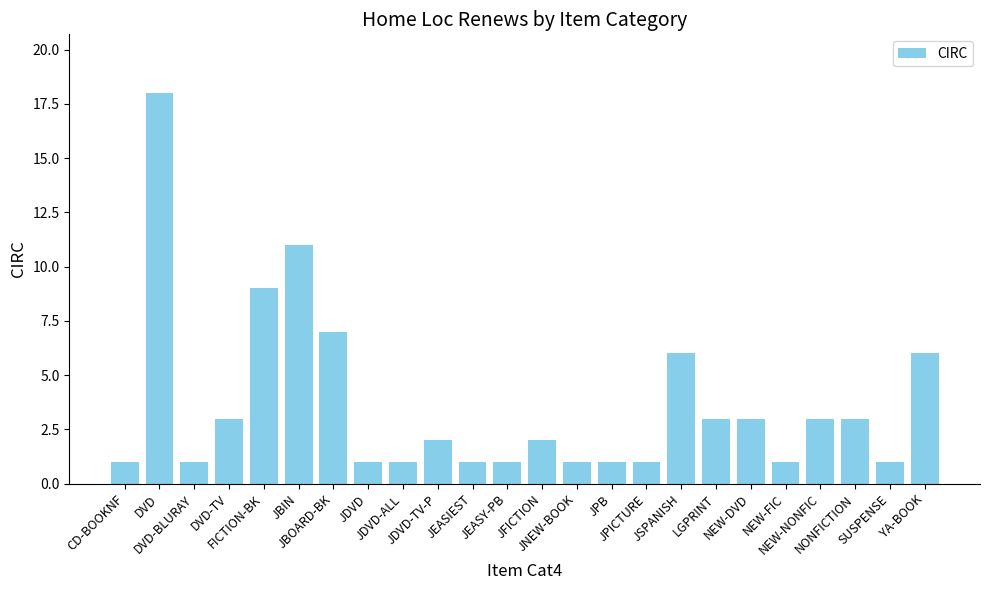

What is the minimum value shown in the chart?

1